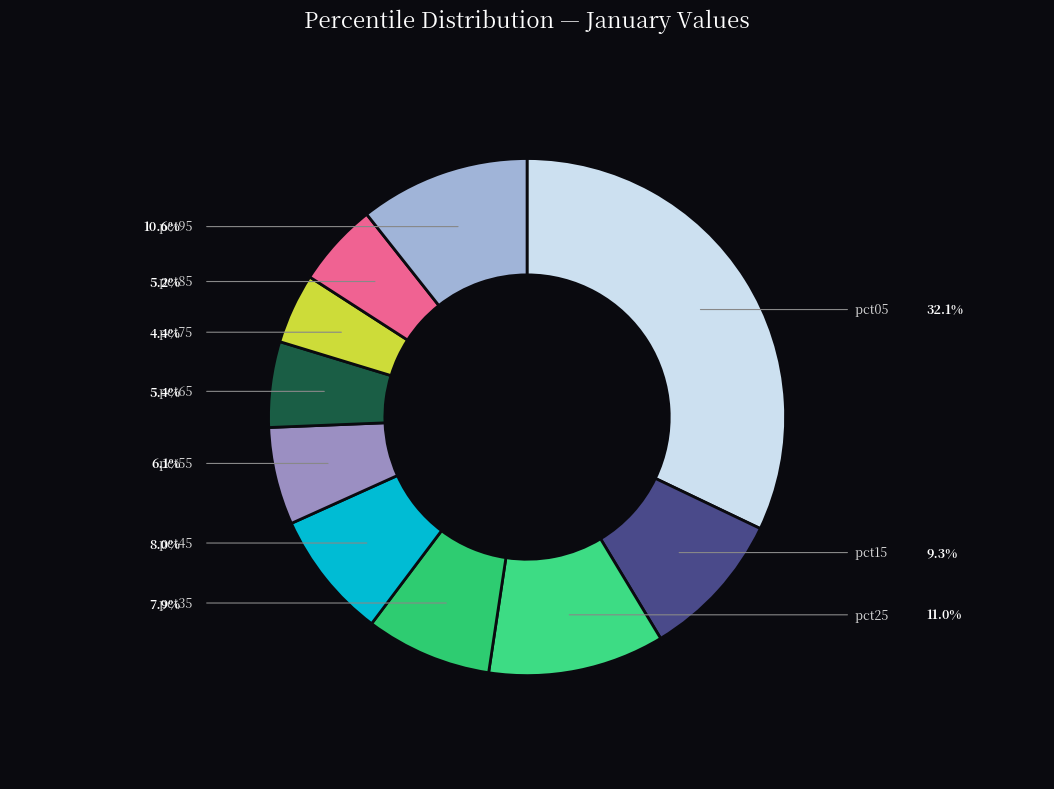

To the nearest percent, what is the difference between the largest and smallest slice percentages?

28%